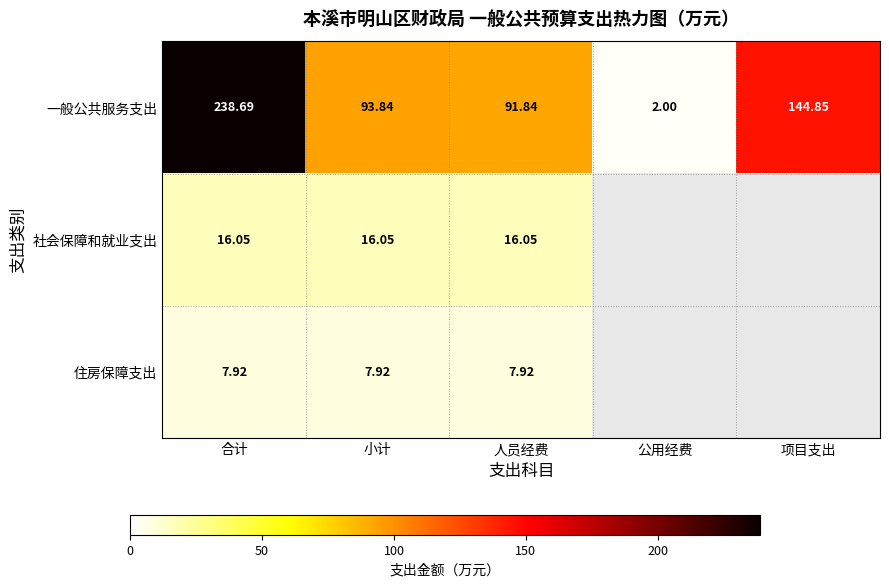

Is it true that 社会保障和就业支出 equals 7.4 at 人员经费?

False